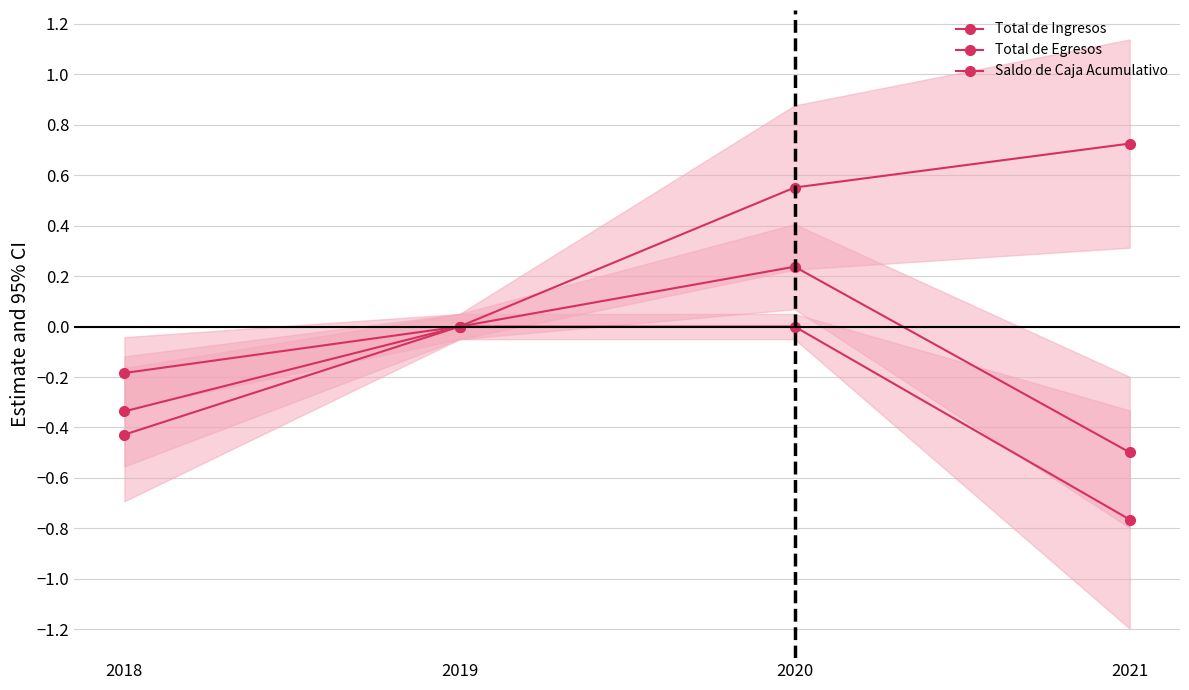

What value does the Saldo de Caja Acumulativo series have at 2021?

0.7